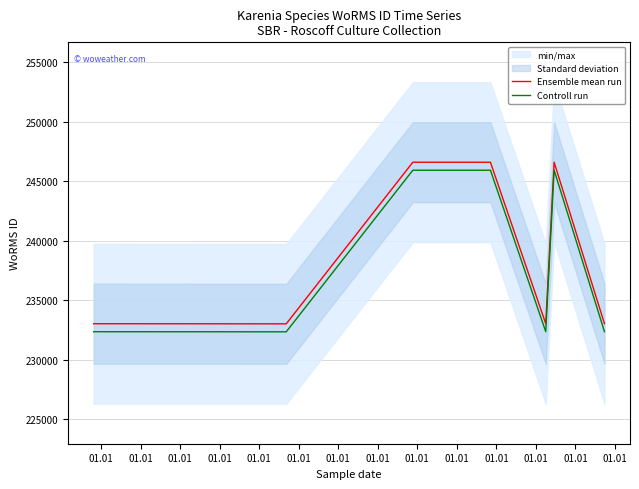

What is the average value of the Ensemble mean run series?

238838.3